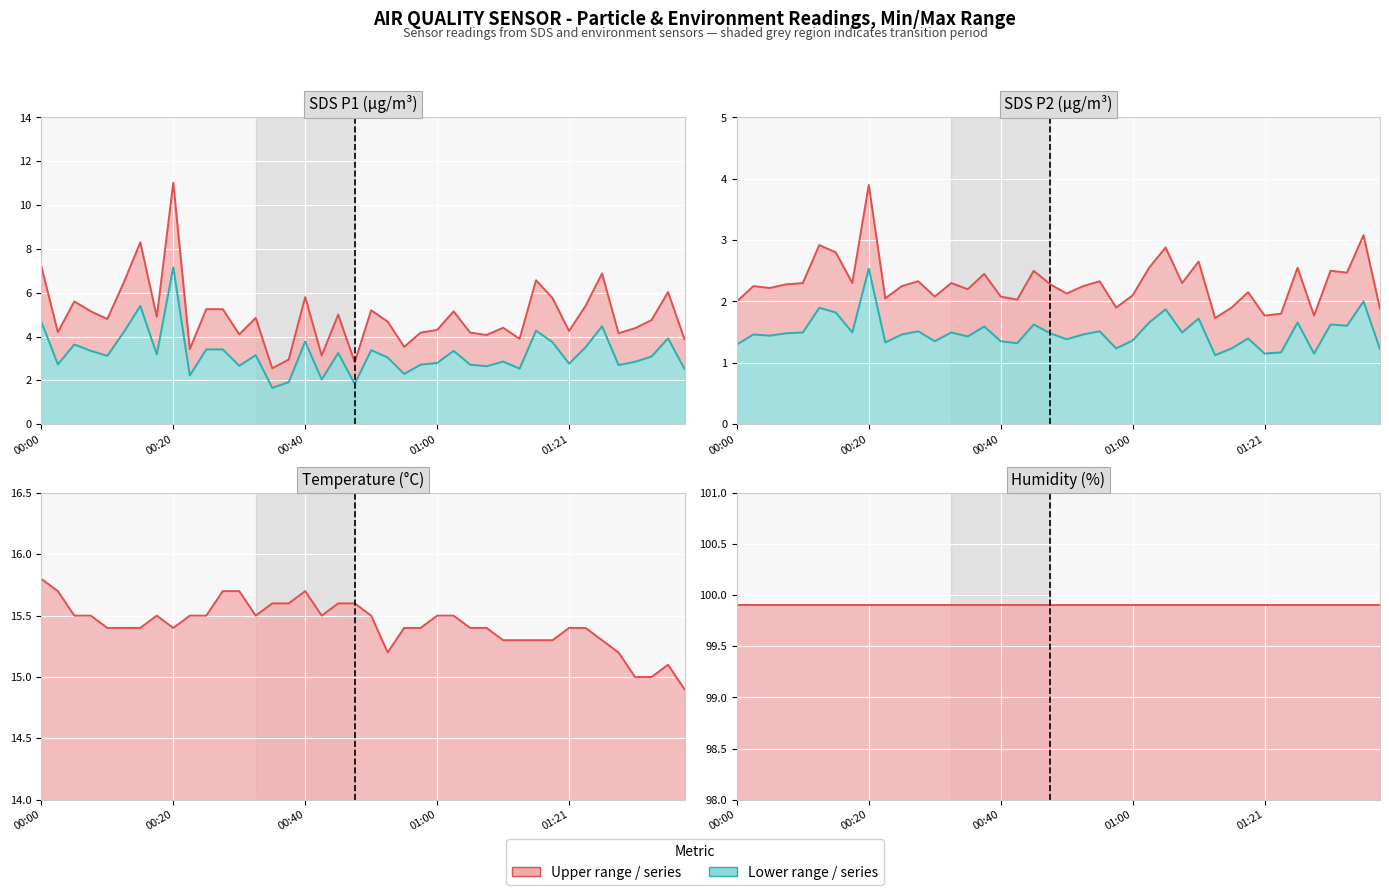

Which series has the largest range (max minus min)?

Upper series